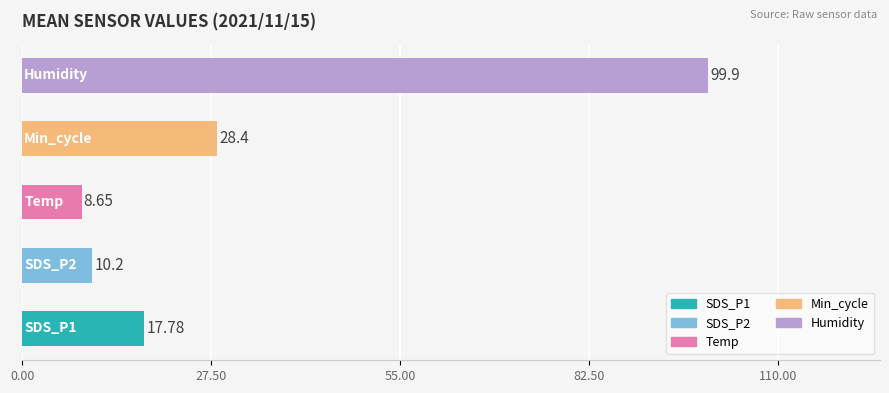

What is the difference between the second highest and second lowest values?

18.2